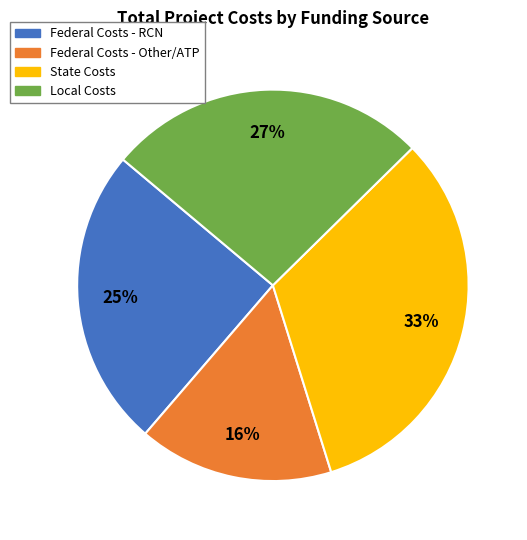

Between State Costs and Local Costs, which is larger?

State Costs